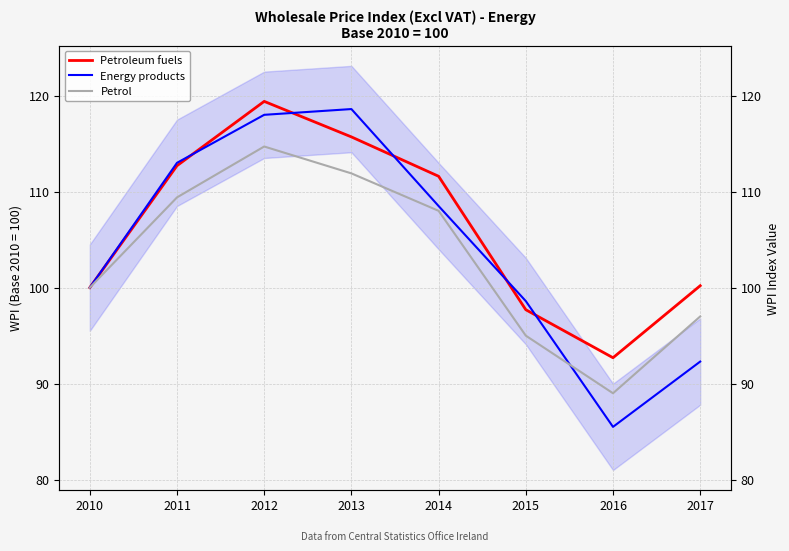

The value of Energy products at 2017 is 92.3. True or false?

True